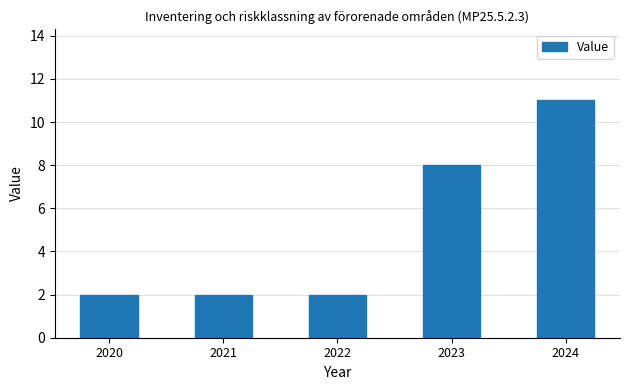

Is it true that the value at 2024 is 11?

True